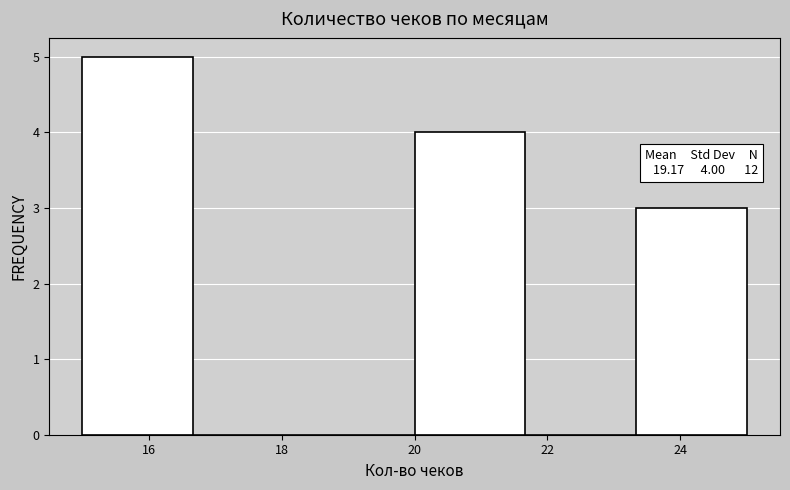

Which range on the x-axis has the tallest bar?

15.0 to 16.6